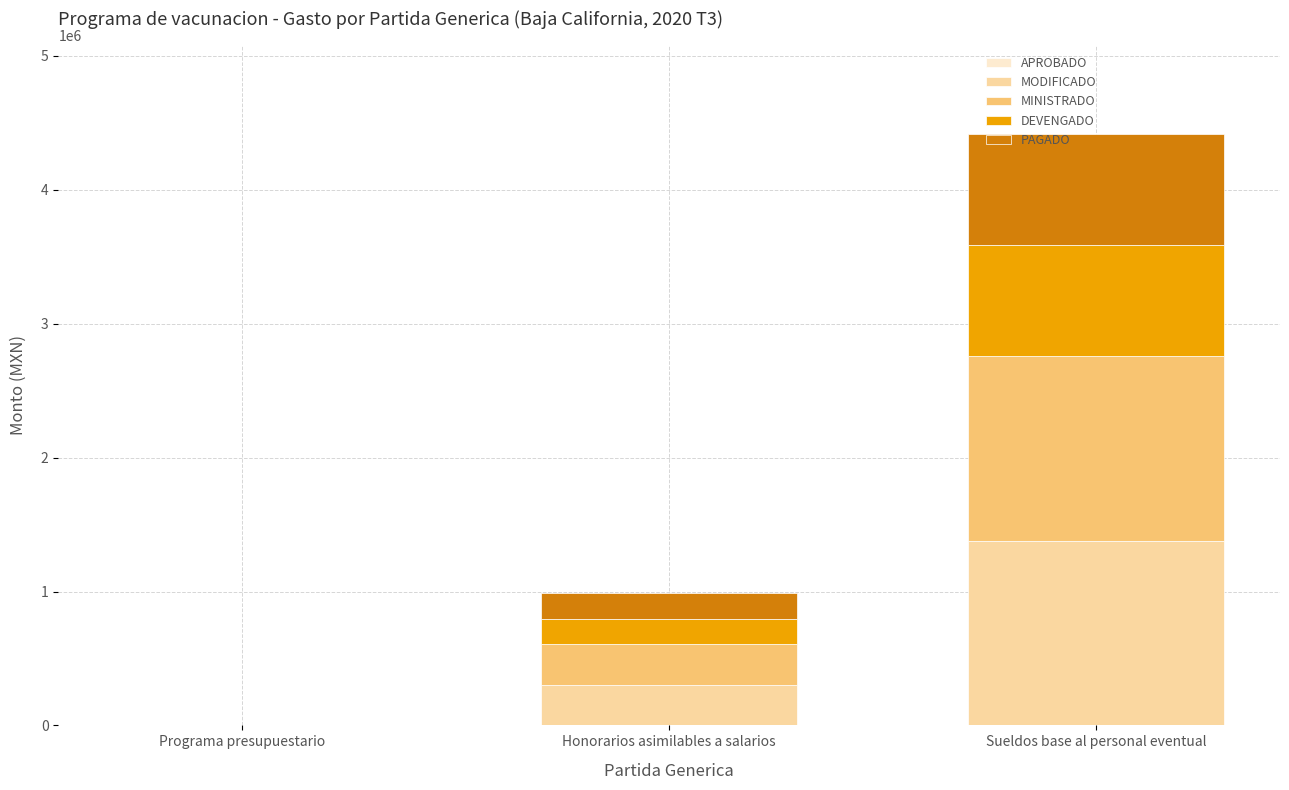

Where is MODIFICADO nearest to the value 690428?

Honorarios asimilables a salarios